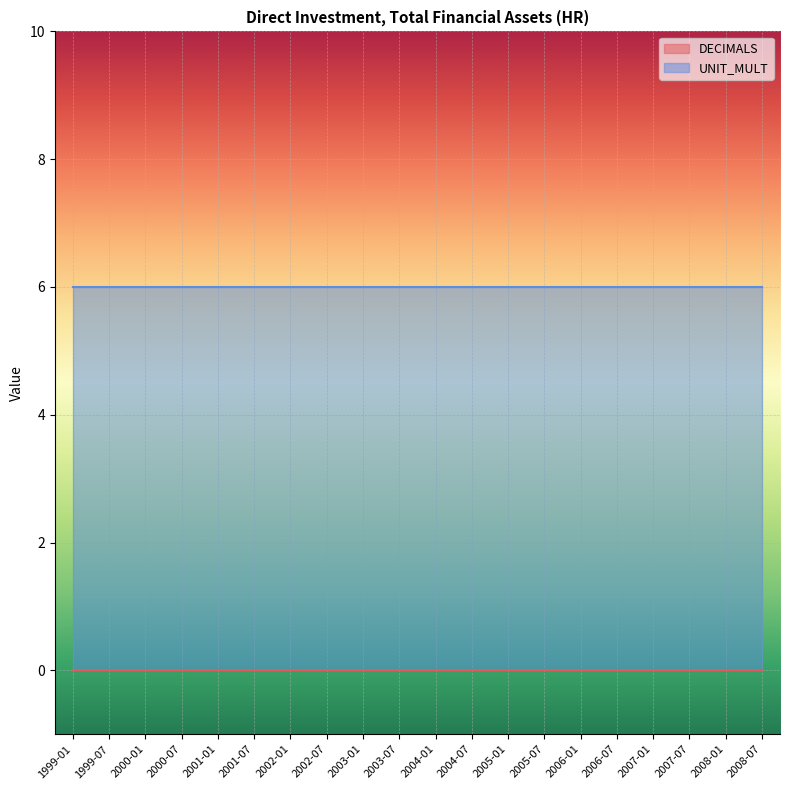

Which category has the lowest value across all series?

1999-01